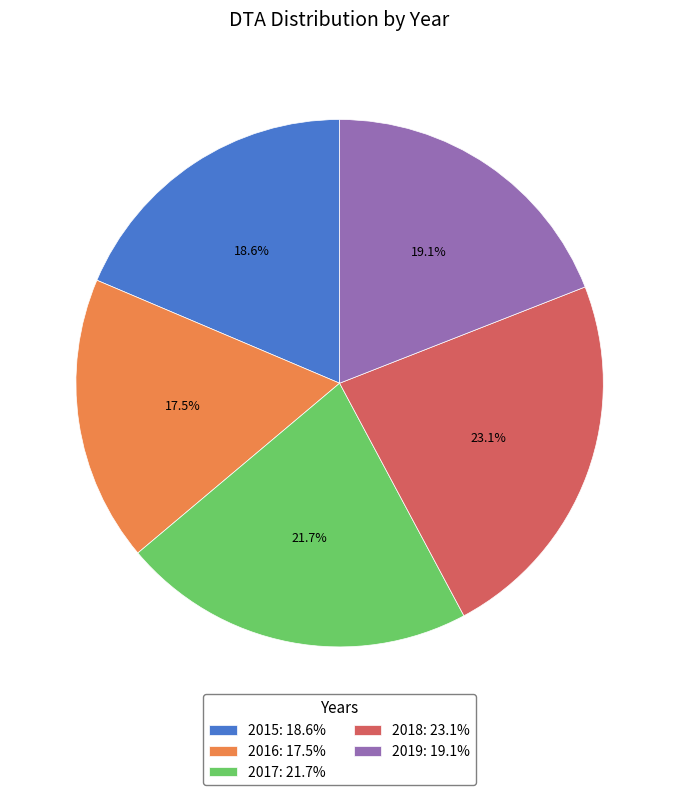

Does 2017 represent more than half of the total?

No